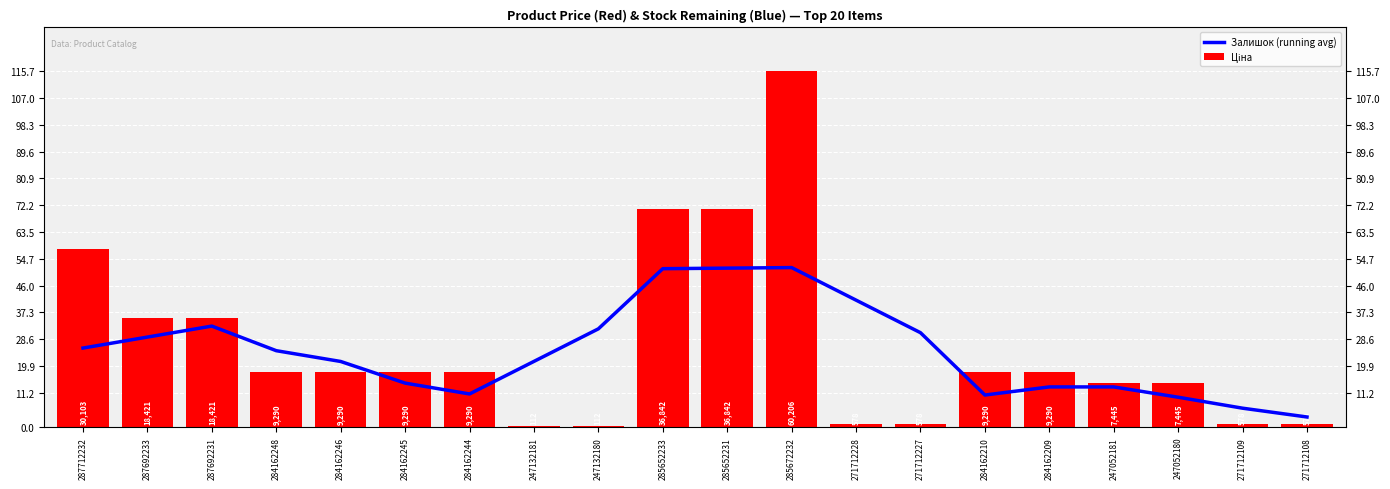

Rank the series at 247132180 from highest to lowest value.

Залишок (running avg), Ціна